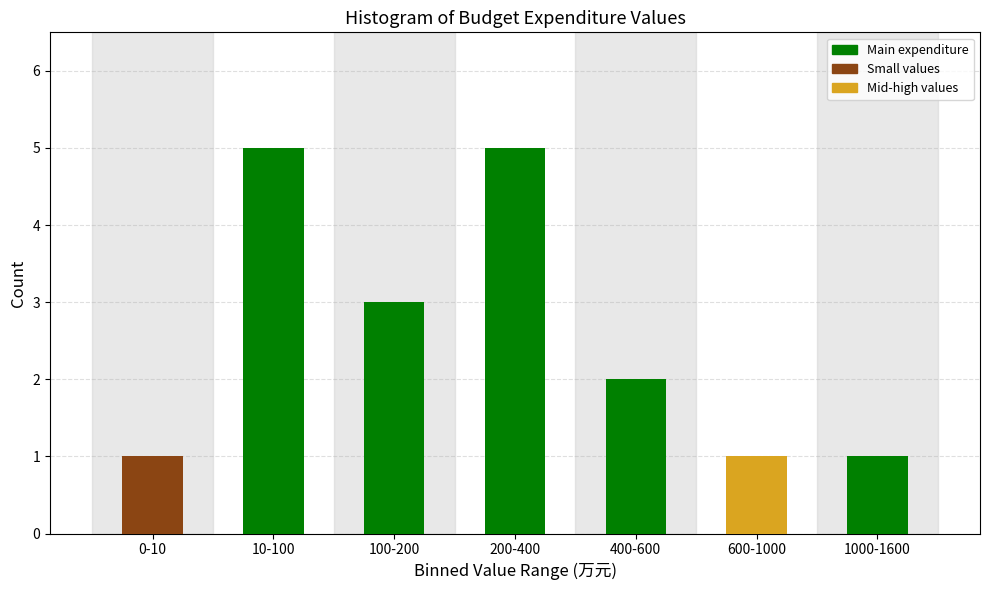

Reading left to right, extract all data points from this chart.

1	5	3	5	2	1	1